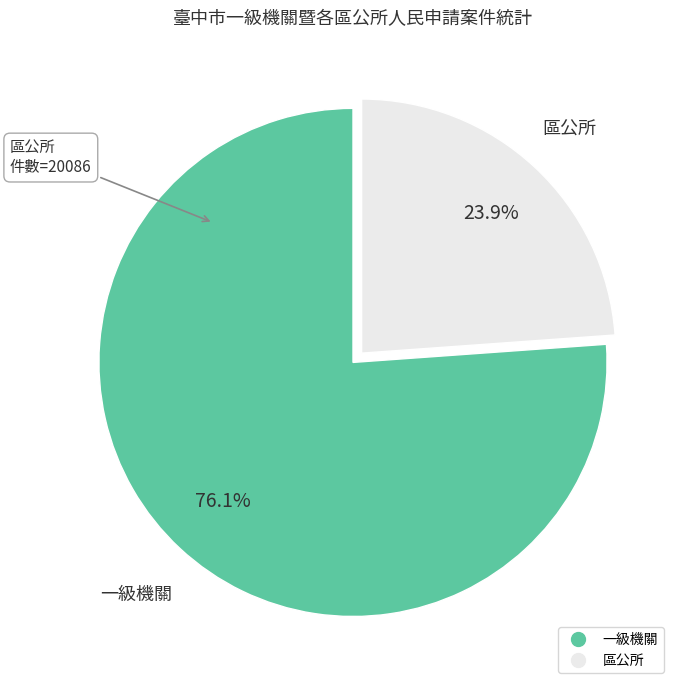

Does any single category account for the majority?

Yes